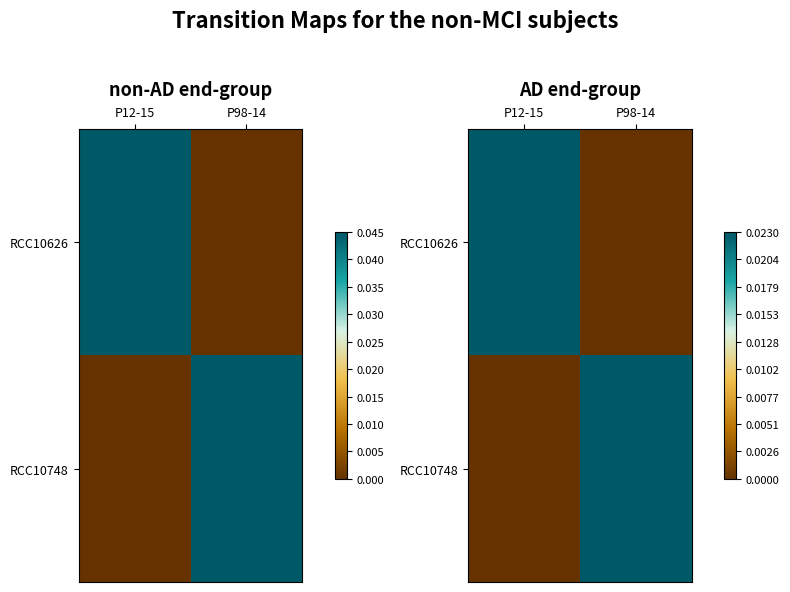

Which series has the largest range (max minus min)?

RCC10626